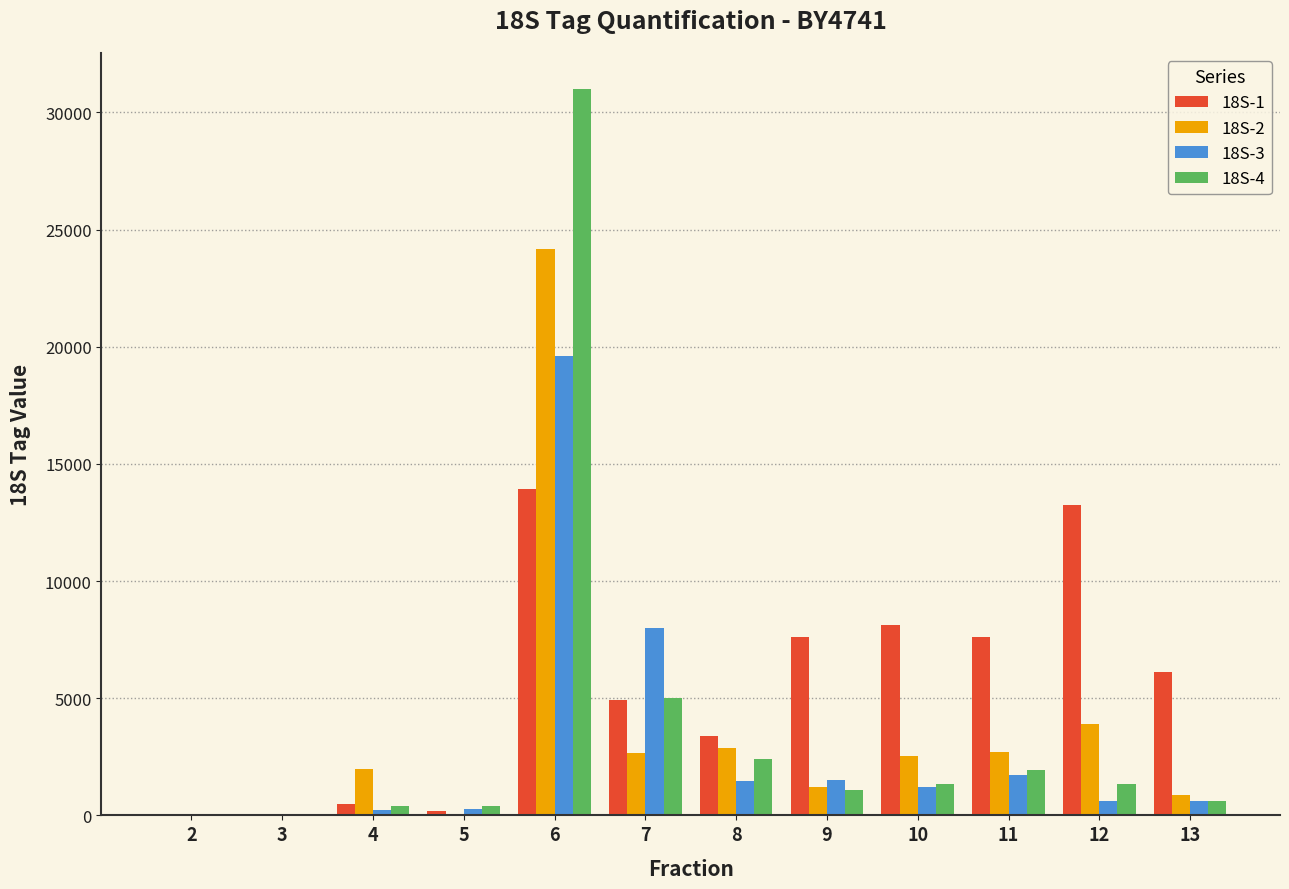

Read the 18S-3 value at 10.

1230.2